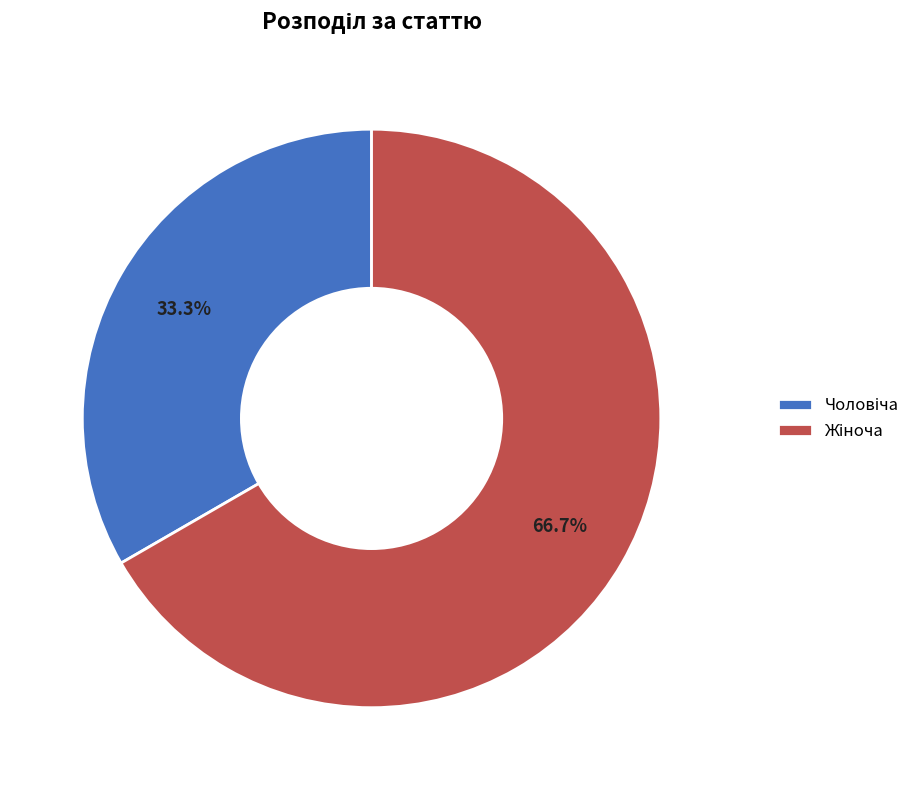

Is there a majority slice in this chart?

Yes